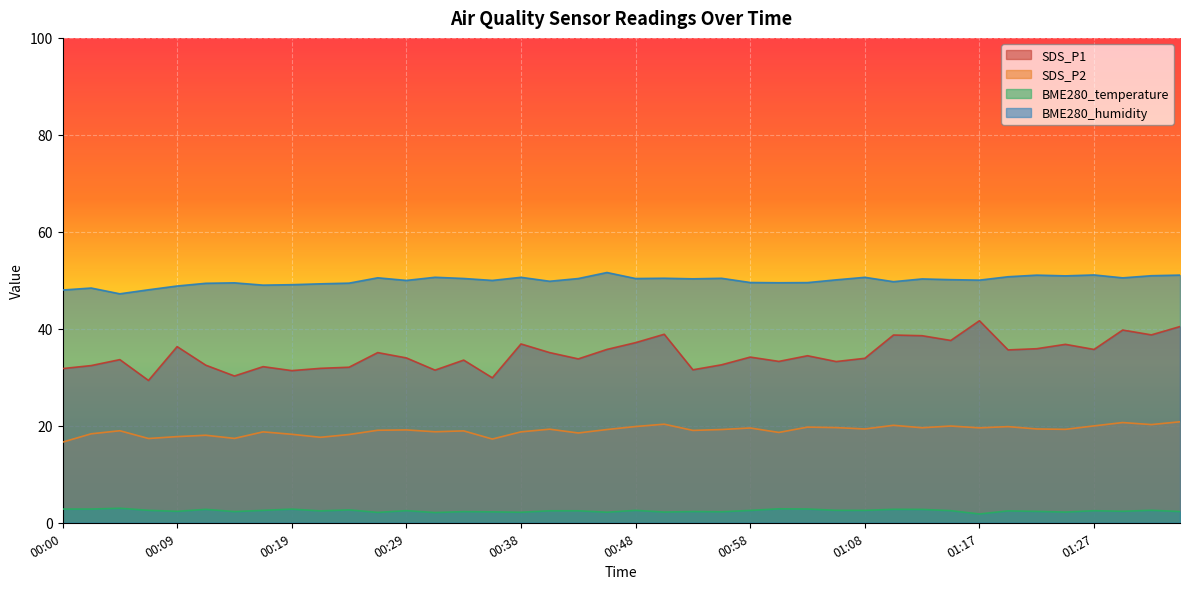

What is the minimum value for BME280_humidity?

47.2